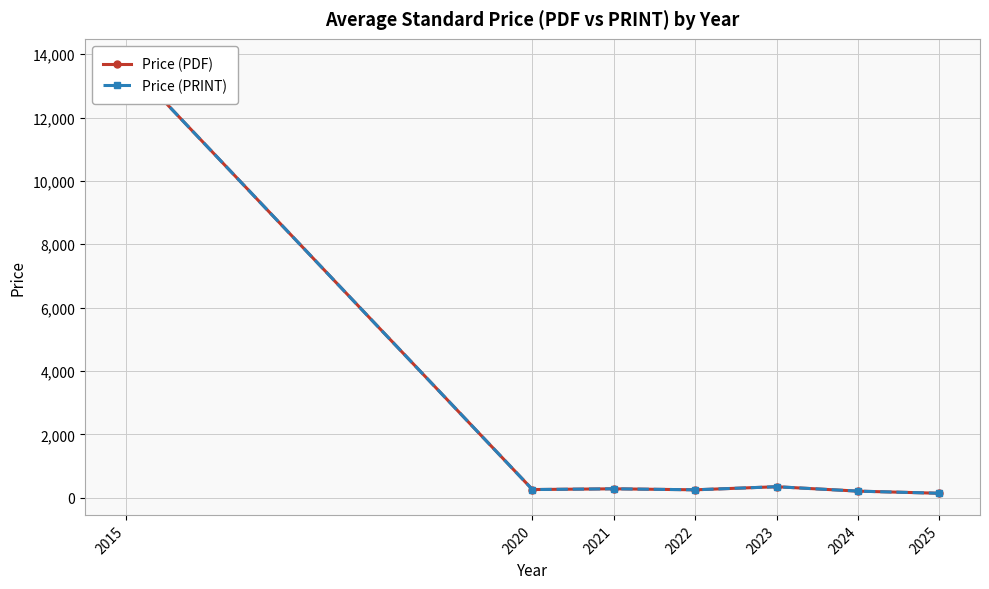

True or false: Price (PRINT) and Price (PDF) cross at least once.

False